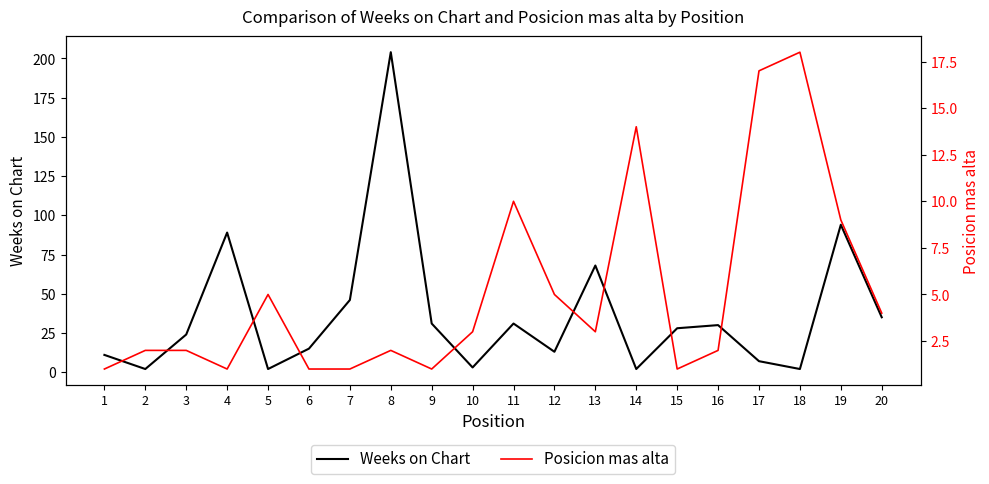

What is the highest value of the Weeks on Chart series?

204